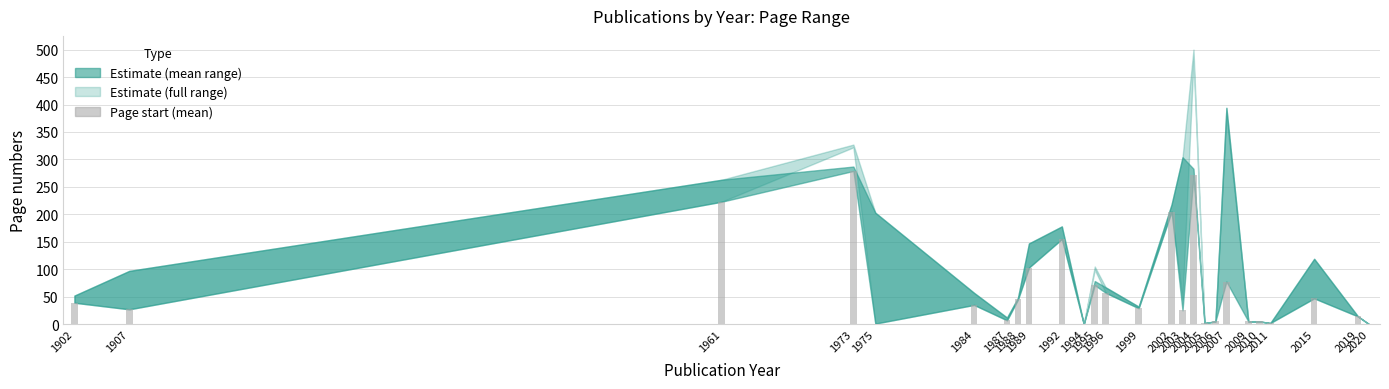

What is the sum of all values?

1729.6